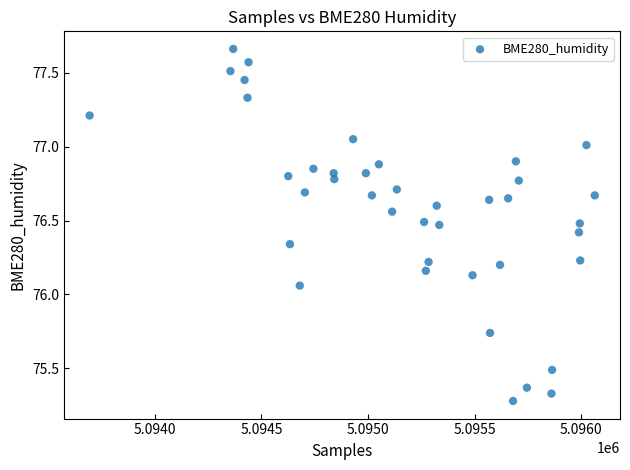

What is the range of Y values (max minus min)?

2.4